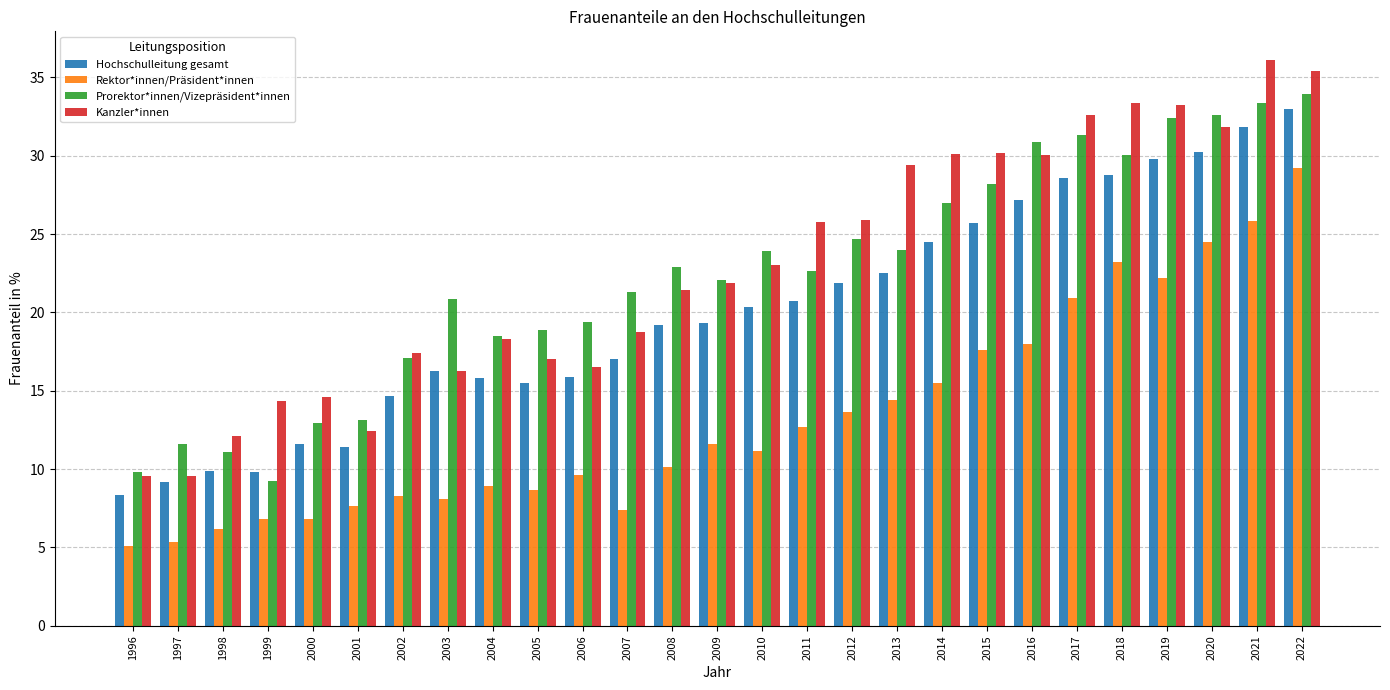

What is the difference between the Rektor*innen/Präsident*innen values at 2009 and 2020?

12.9